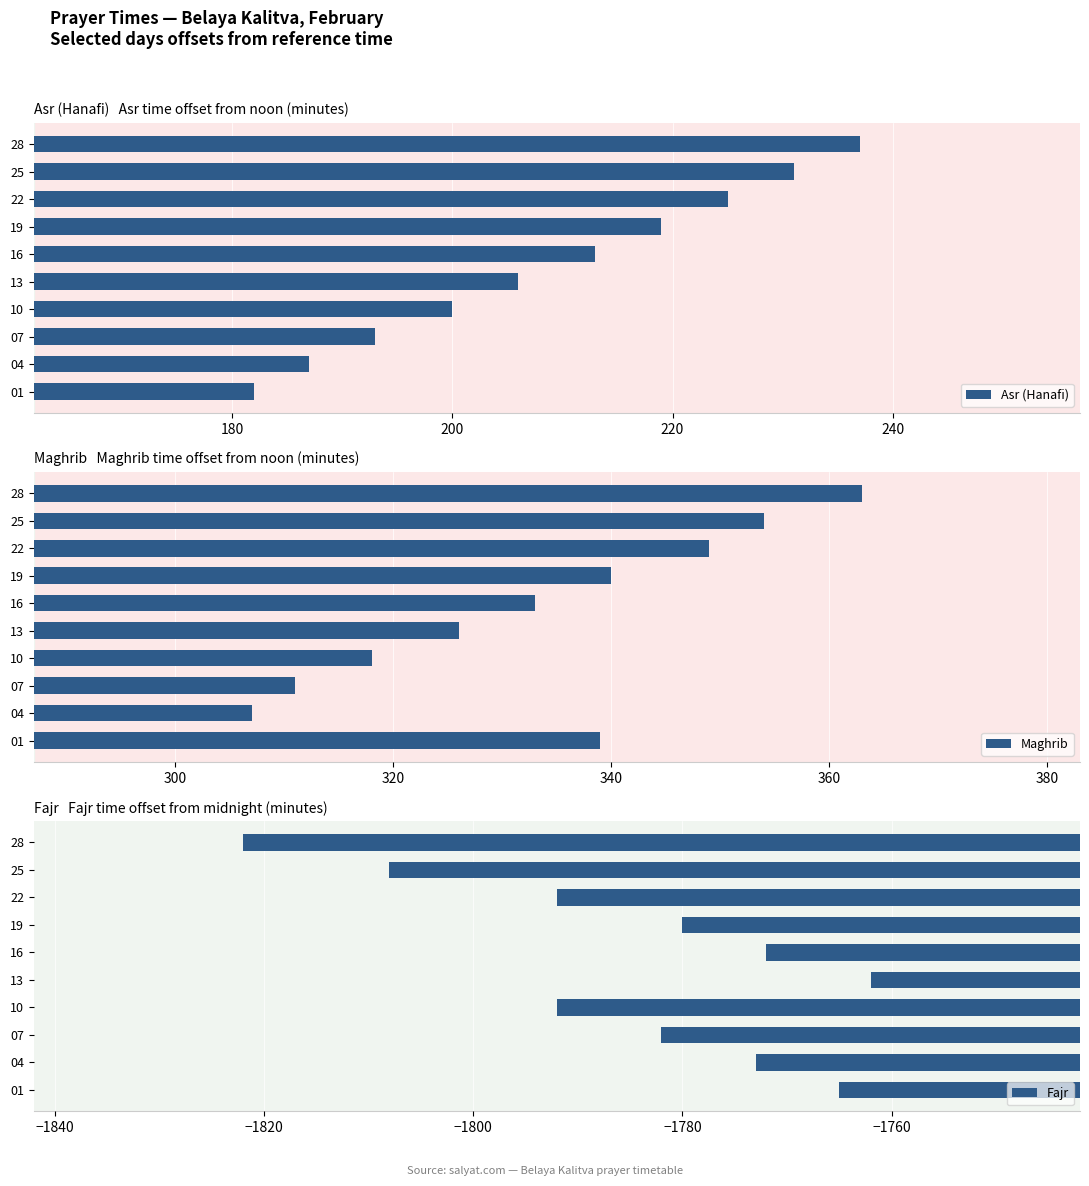

Reading left to right, transcribe all the data shown in this chart.

Asr (Hanafi): 182	187	193	200	206	213	219	225	231	237
Maghrib: 339	307	311	318	326	333	340	349	354	363
Fajr: -1765	-1773	-1782	-1792	-1762	-1772	-1780	-1792	-1808	-1822